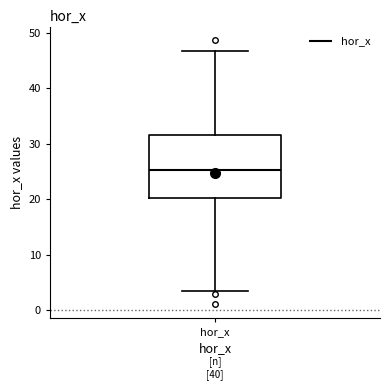

Where does the upper whisker of the box for hor_x end on the y-axis? The values are not printed on the chart, so give them approximately, as read against the axis.

47